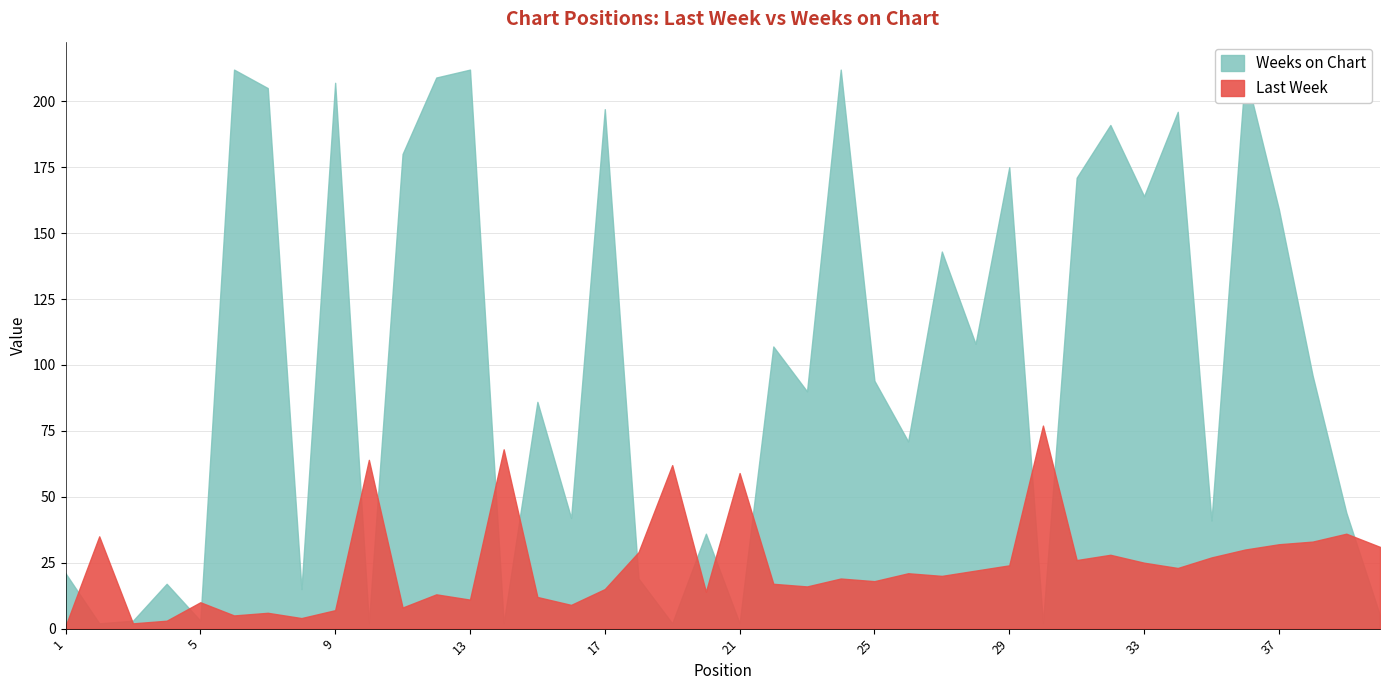

What is the value of the Last Week point at the 27th from the left?

20